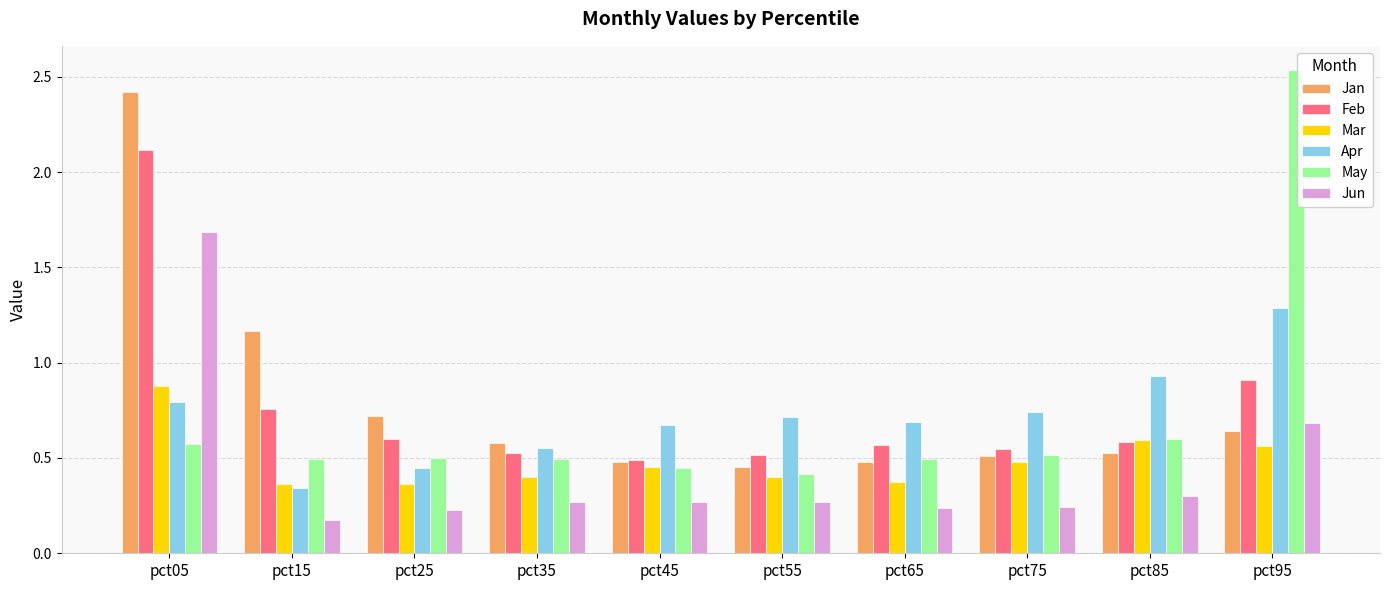

How many bars are there in total?

60